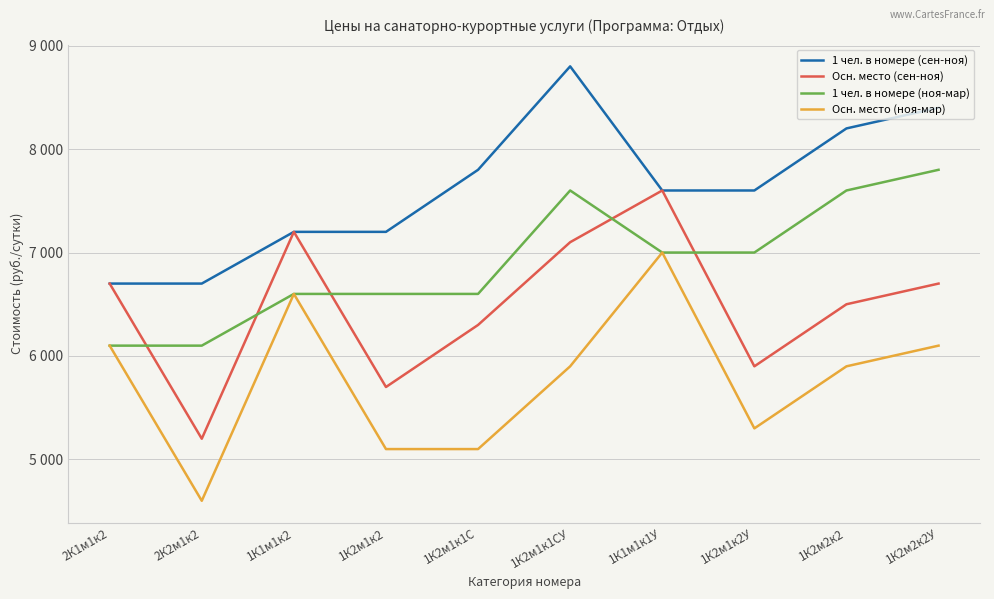

At which category does Осн. место (сен-ноя) reach its first local valley?

2К2м1к2